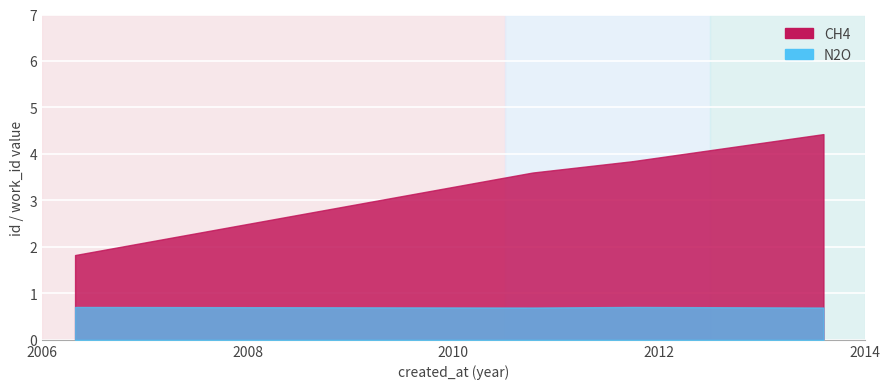

Count the number of data series in this chart.

2